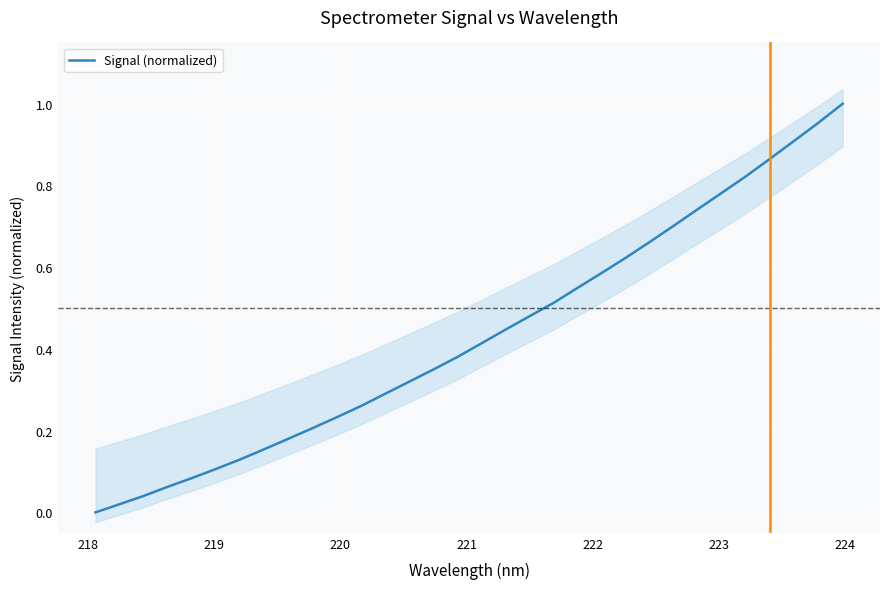

What is the difference between the maximum and second lowest values?

1.0